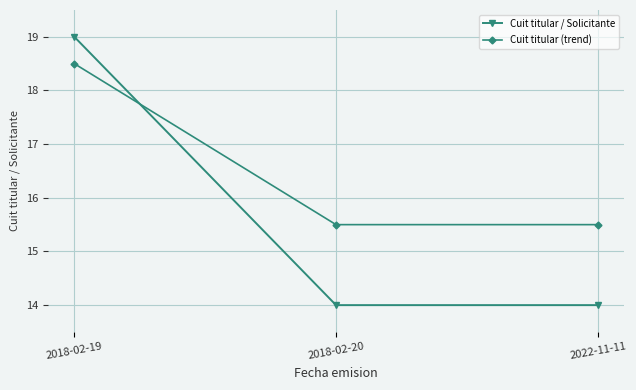

What is the label of the 1st point from the left?

2018-02-19